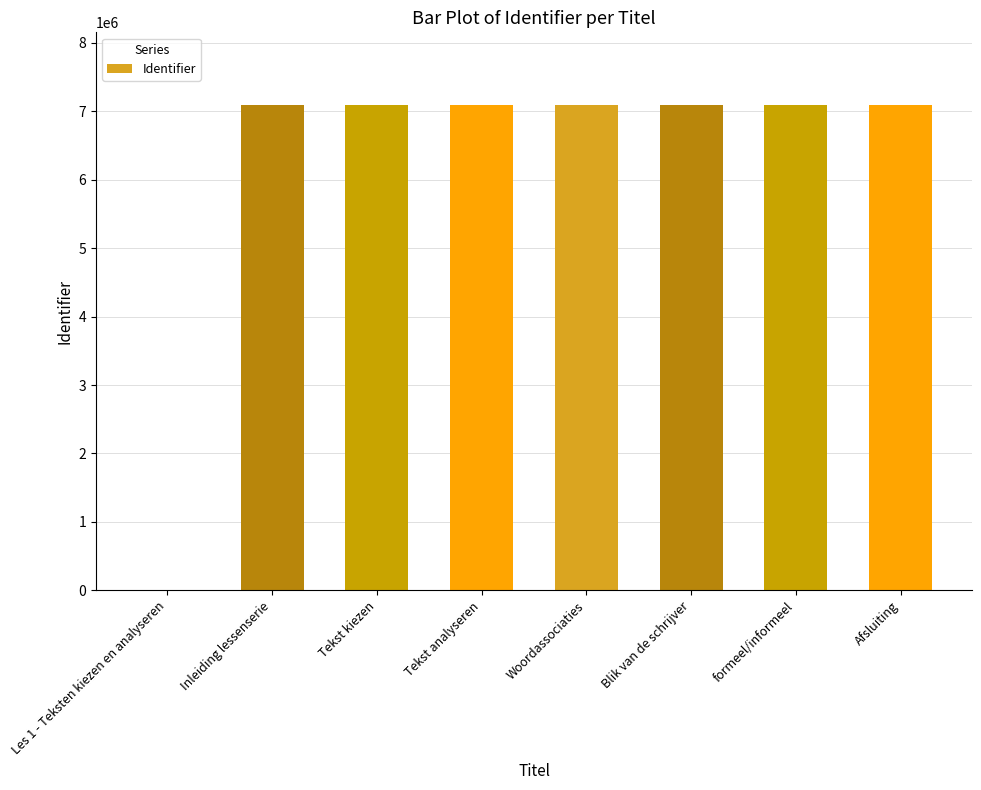

Count the number of data series in this chart.

1